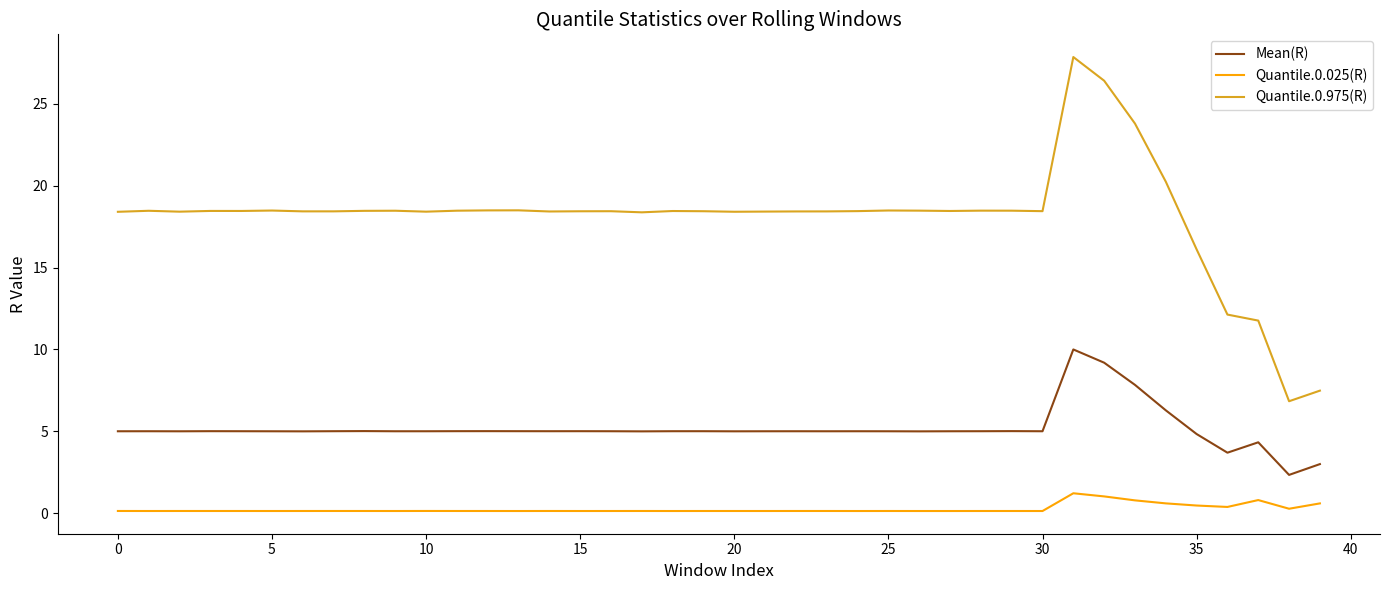

What is the lowest value of the Mean(R) series?

2.3